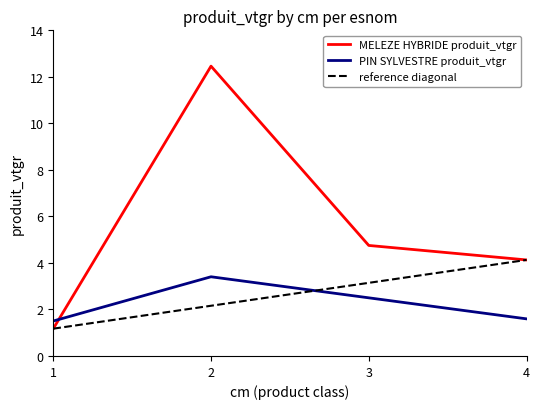

True or false: MELEZE HYBRIDE produit_vtgr and PIN SYLVESTRE produit_vtgr cross at least once.

True